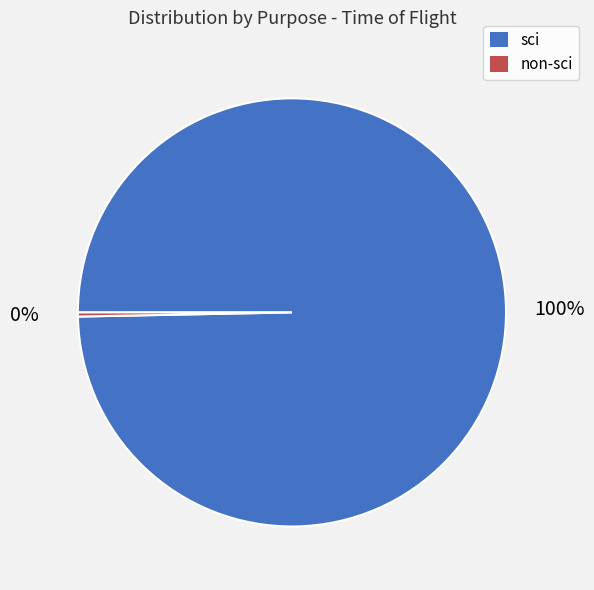

Does any single category account for the majority?

Yes